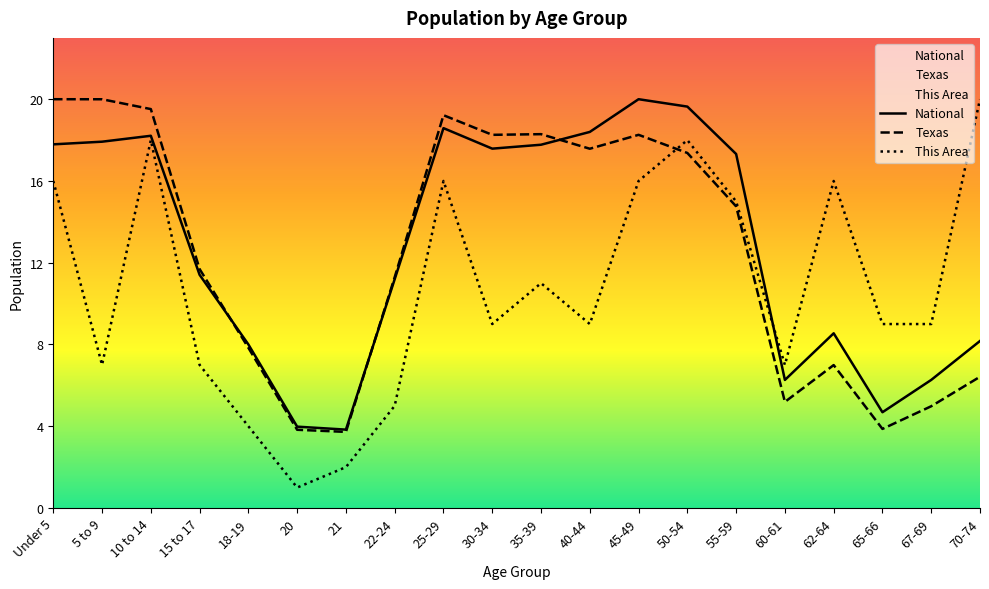

How many interior local valleys does the Texas series have?

5